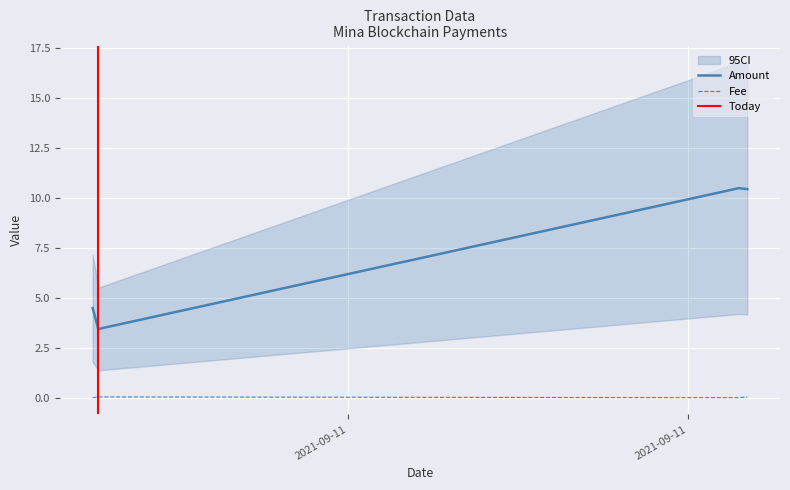

Is it true that Amount equals 17.1 at 2021-09-11 20:48:00?

False